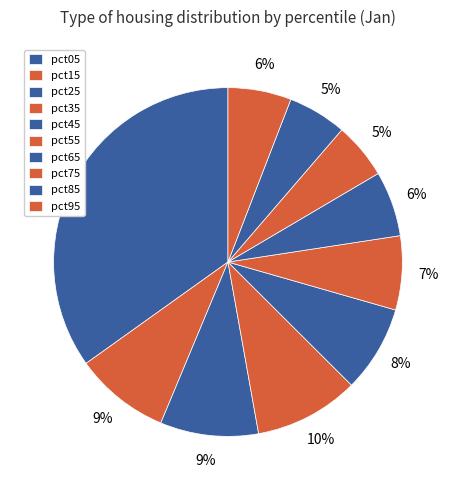

How many segments does this pie chart have?

10